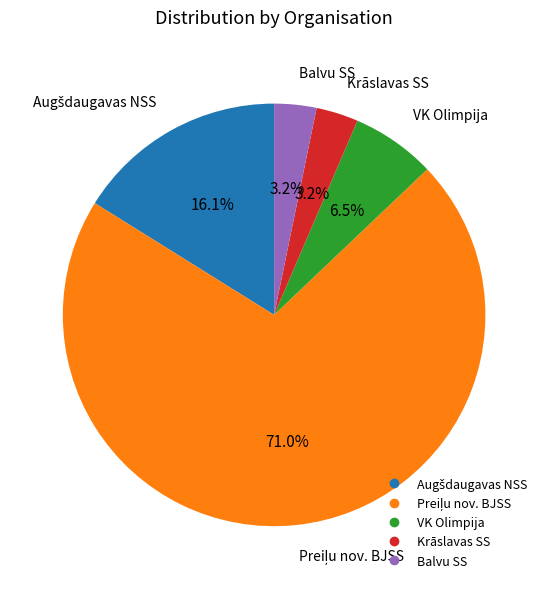

To the nearest percent, what portion does Krāslavas SS represent?

3%